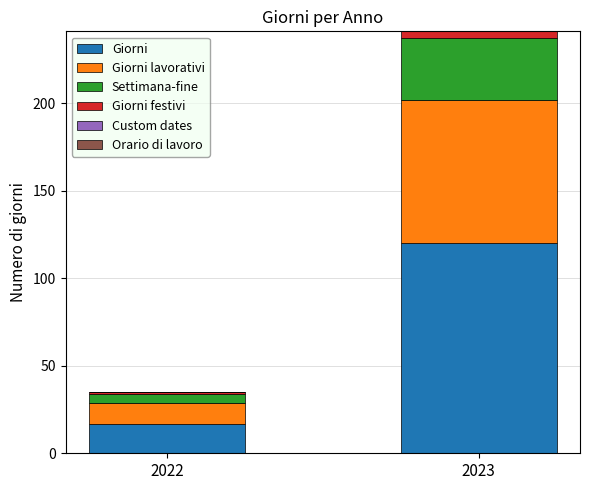

What is the lowest value of the Giorni series?

17